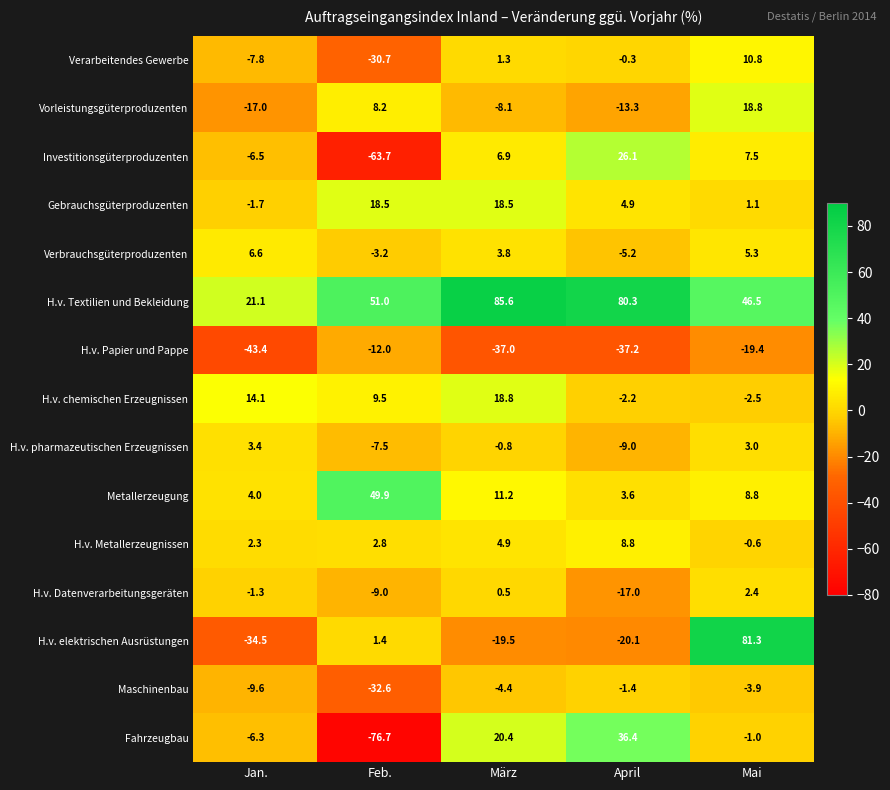

Between Feb. and Mai, which series saw the biggest shift?

H.v. elektrischen Ausrüstungen